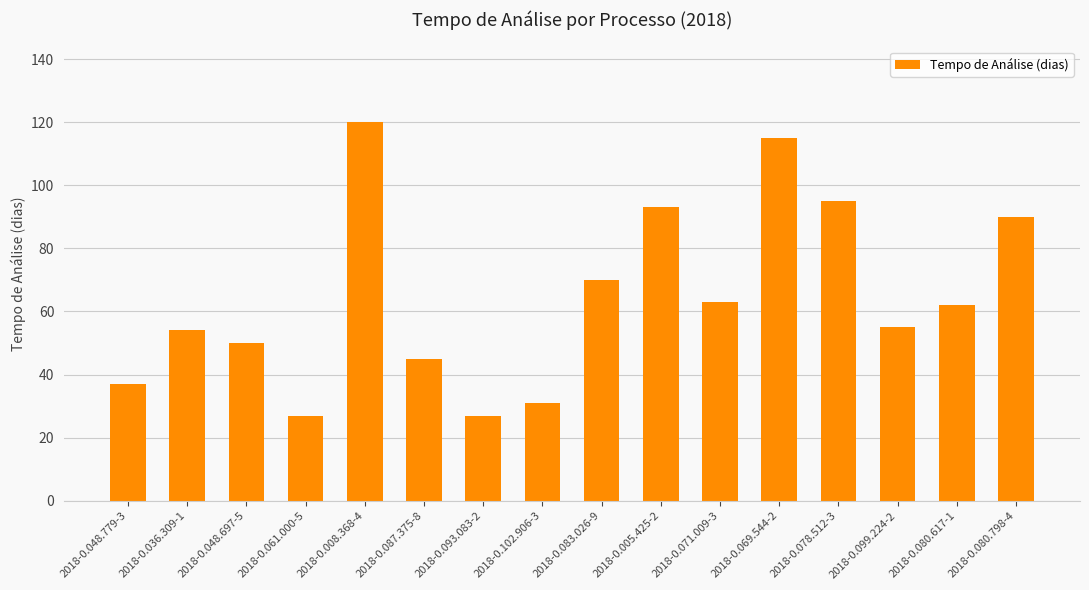

Reading right to left, list all the values displayed in this chart.

90	62	55	95	115	63	93	70	31	27	45	120	27	50	54	37